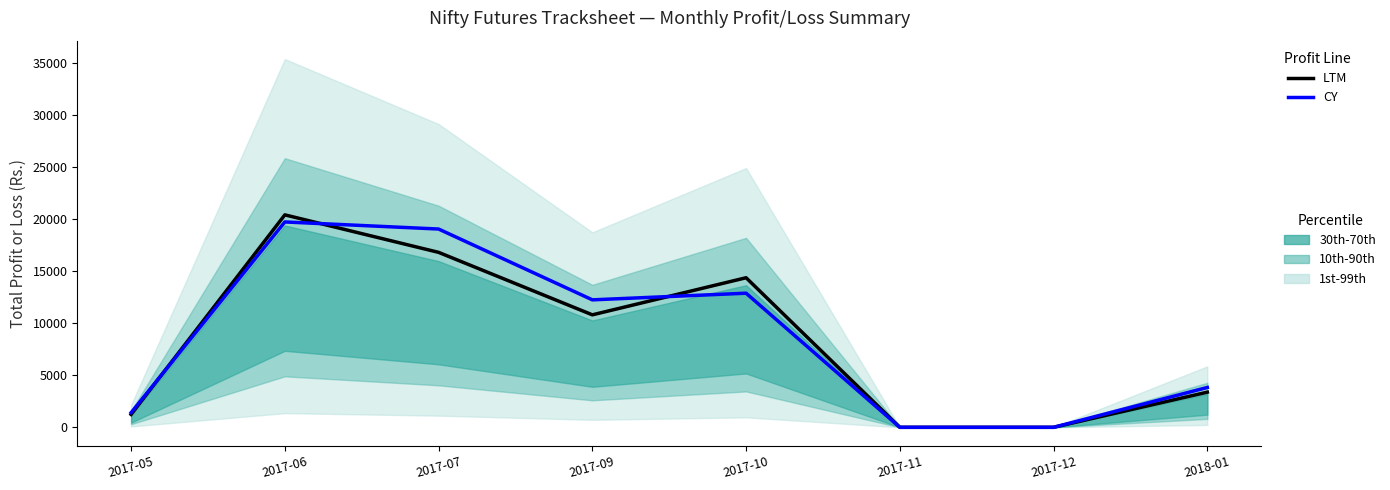

At which label does LTM first exceed 10800?

2017-06